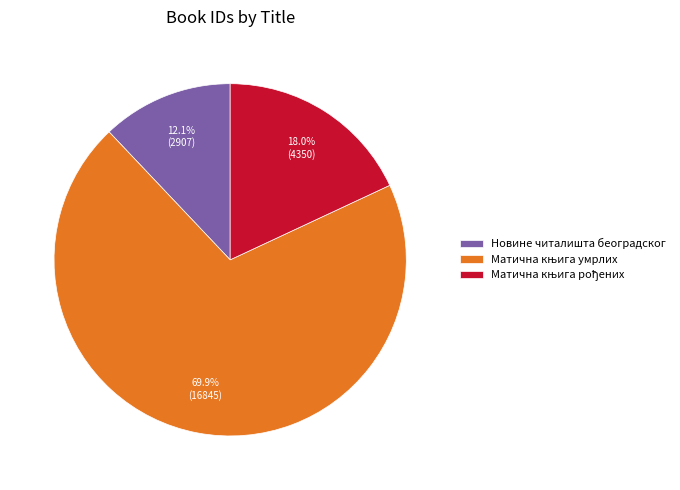

Which category has the smallest portion of the pie?

Новине читалишта београдског